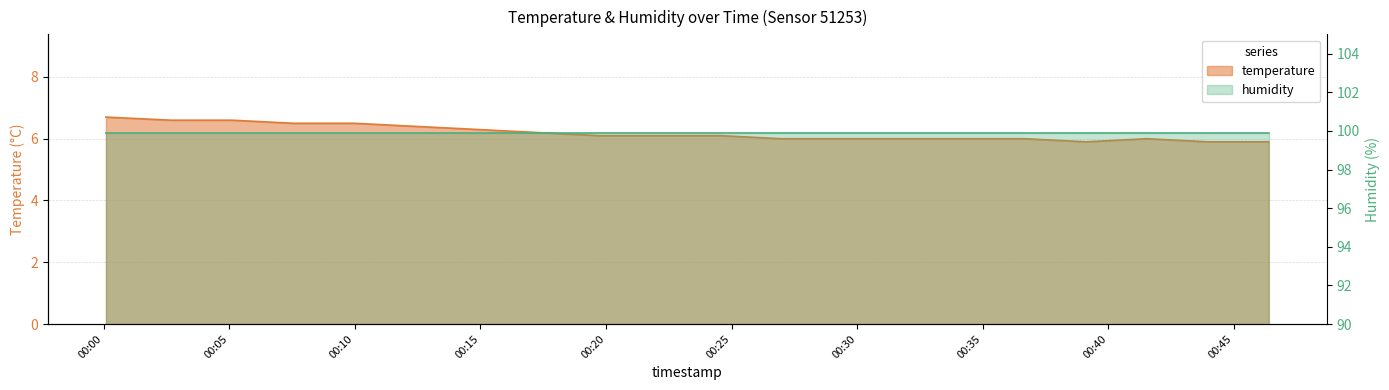

Reading left to right, extract all data points from this chart.

6.7	6.6	6.6	6.5	6.5	6.4	6.3	6.2	6.1	6.1	6.1	6.0	6.0	6.0	6.0	6.0	5.9	6.0	5.9	5.9